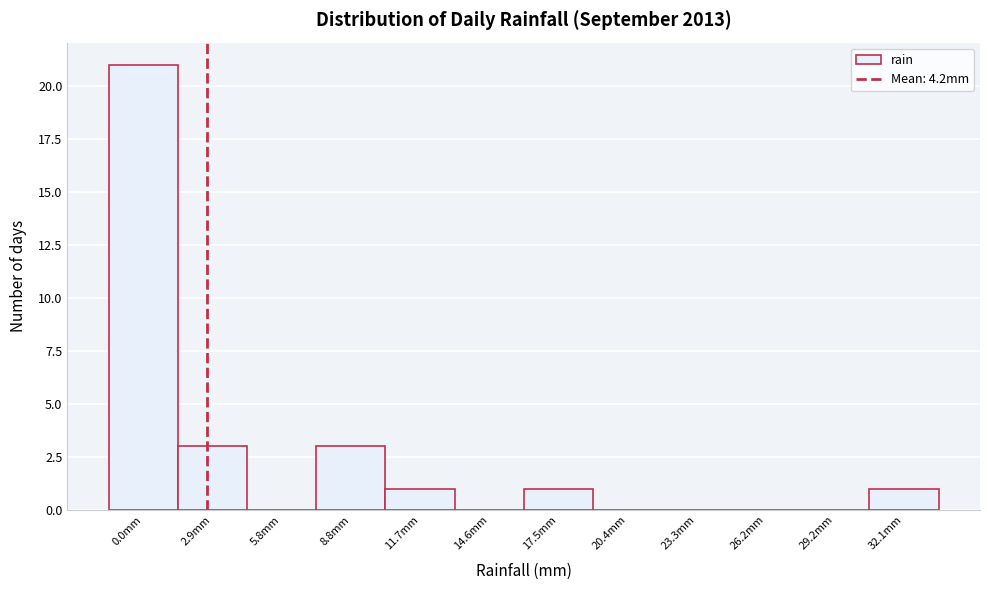

Reading left to right, extract all data points from this chart.

0.0mm=21	2.9mm=3	5.8mm=0	8.8mm=3	11.7mm=1	14.6mm=0	17.5mm=1	20.4mm=0	23.3mm=0	26.2mm=0	29.2mm=0	32.1mm=1